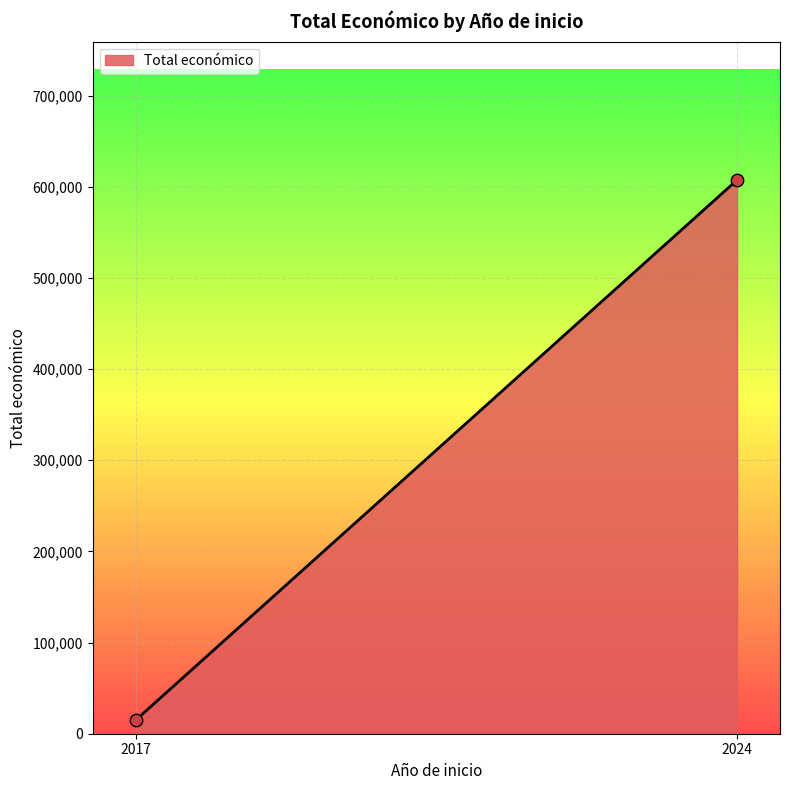

What is the range of Y values (max minus min)?

592542